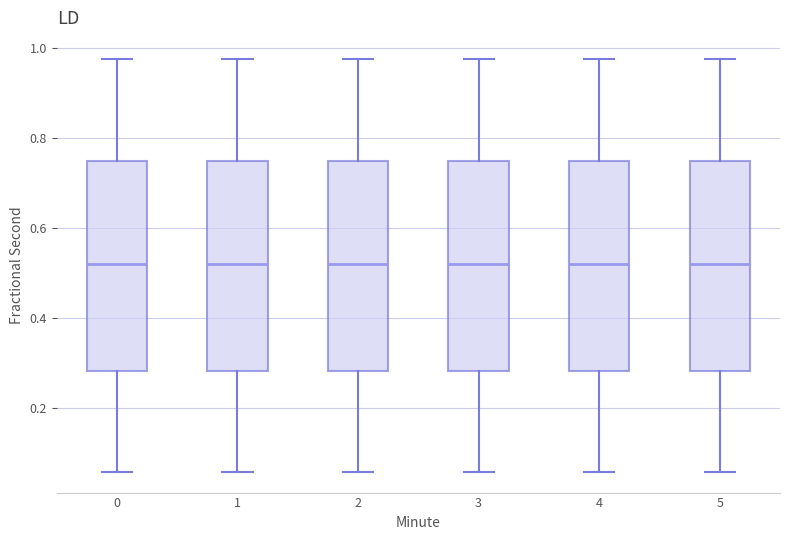

Reading left to right, transcribe this box plot: for each box, give where its median line is, the range the box spans, and where its two whiskers end, as read against the y-axis. The values are not printed on the chart, so give them approximately, as read against the axis.

0: median 0.52, box 0.28 to 0.74, whiskers 0.06 to 0.98
1: median 0.52, box 0.28 to 0.74, whiskers 0.06 to 0.98
2: median 0.52, box 0.28 to 0.74, whiskers 0.06 to 0.98
3: median 0.52, box 0.28 to 0.74, whiskers 0.06 to 0.98
4: median 0.52, box 0.28 to 0.74, whiskers 0.06 to 0.98
5: median 0.52, box 0.28 to 0.74, whiskers 0.06 to 0.98